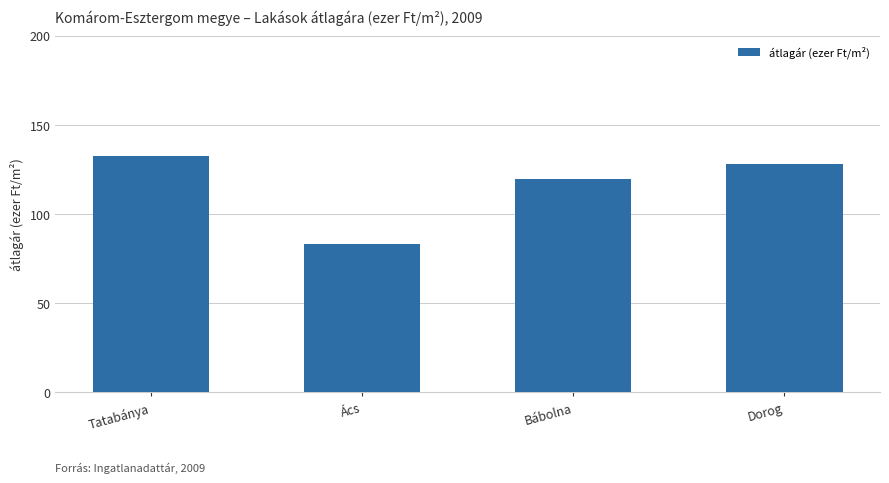

Which label corresponds to the largest value in the chart?

Tatabánya